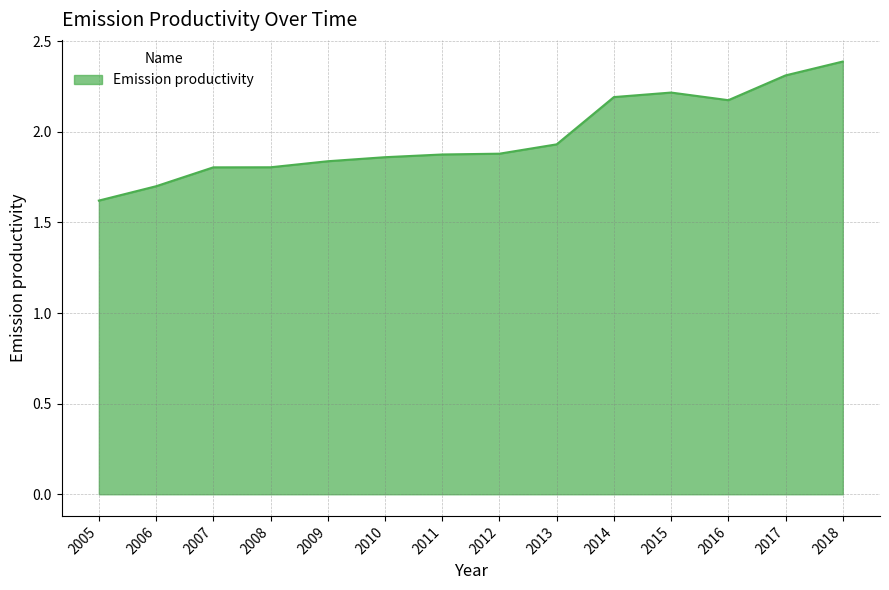

True or false: the data shows 3.6 at 2018.

False